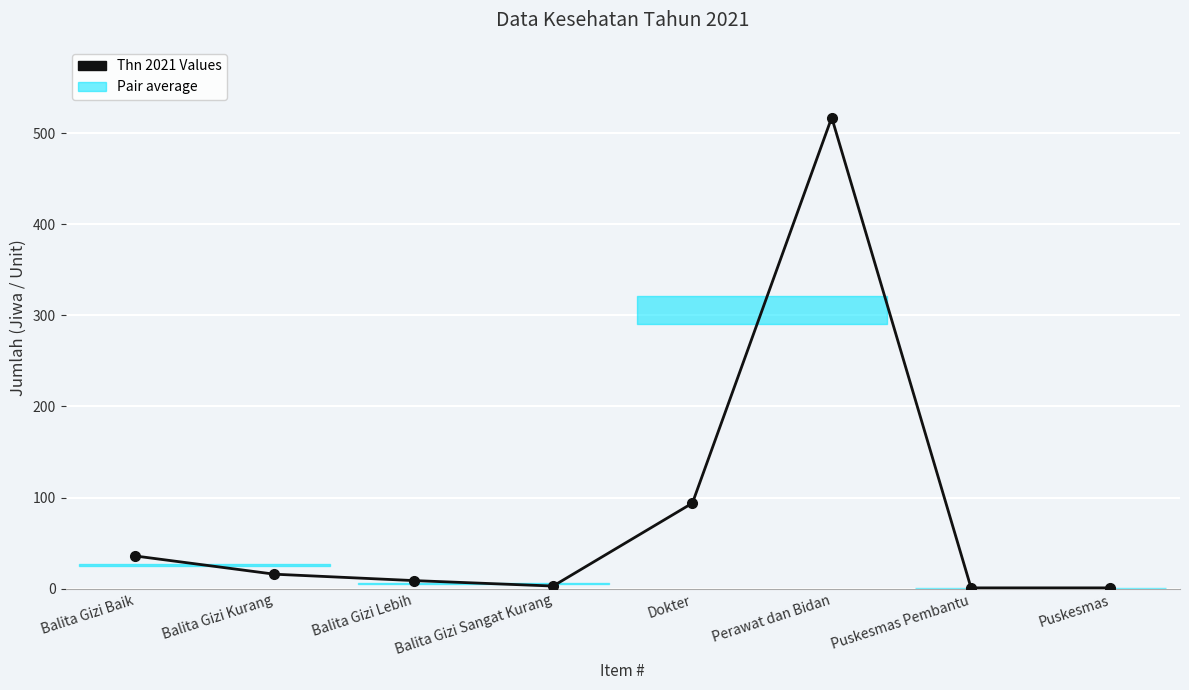

At which label does the data first exceed 16?

Balita Gizi Baik